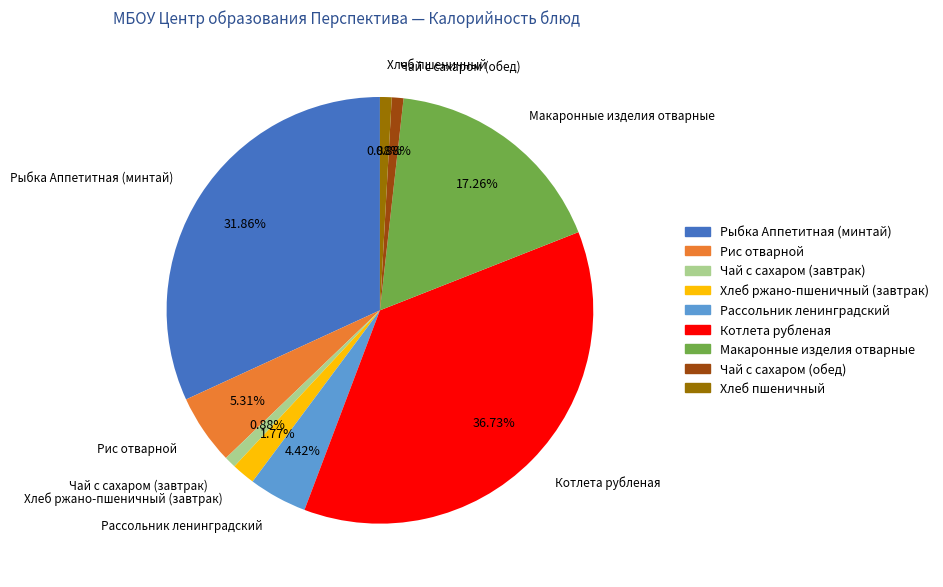

To the nearest percent, what is the average slice percentage?

11%